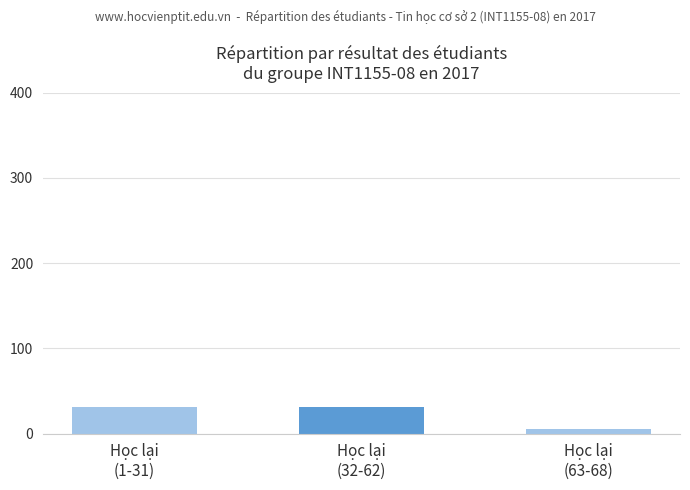

Is it true that the value at Kém (F) - Nhóm 2 is 42?

False